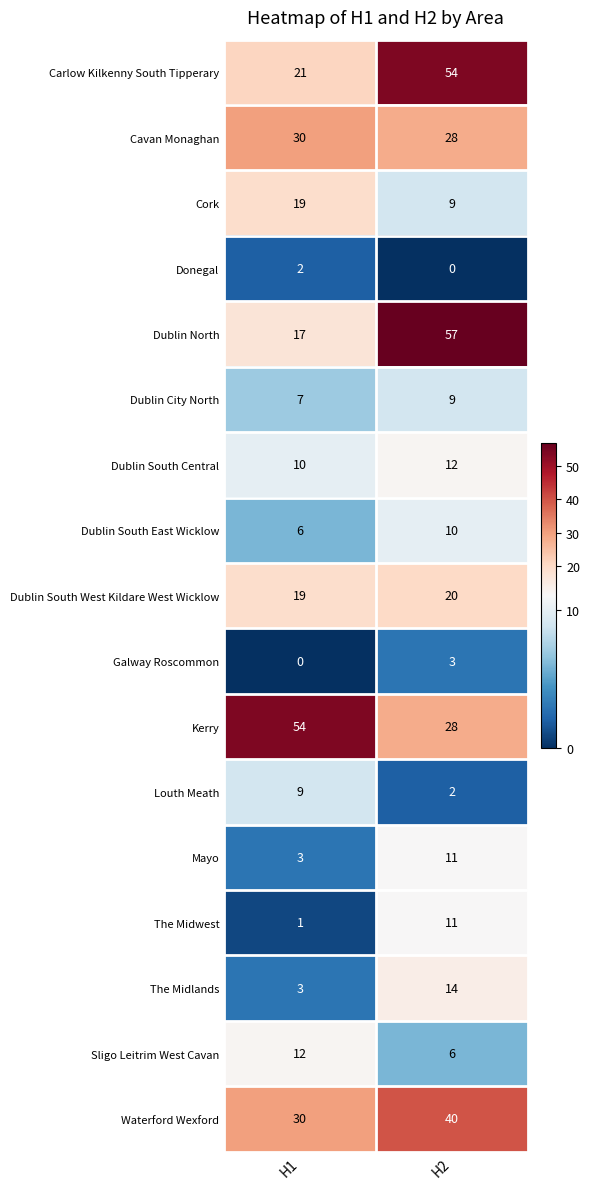

What is the total value across all series at H2?

314